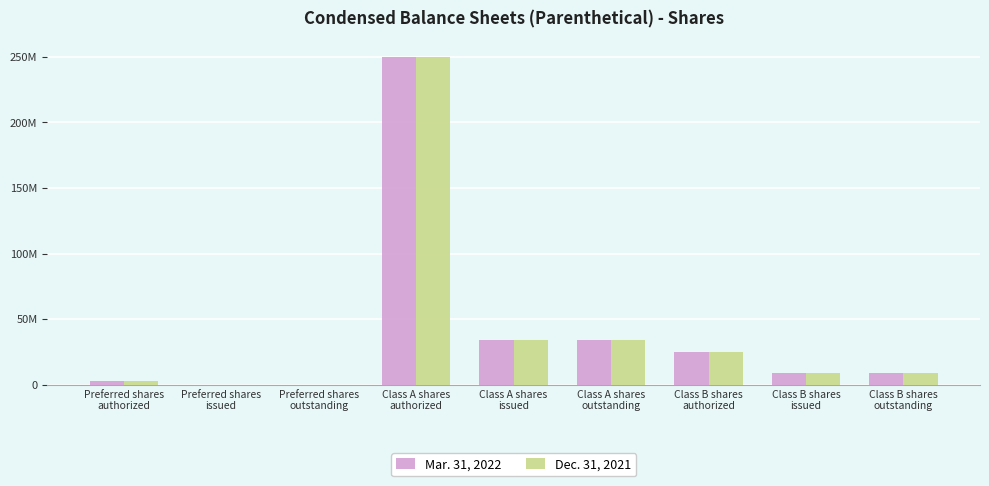

Reading right to left, what are all the values shown in this chart?

Mar. 31, 2022: 8625000	8625000	25000000	34500000	34500000	250000000	0	0	2500000
Dec. 31, 2021: 8625000	8625000	25000000	34500000	34500000	250000000	0	0	2500000